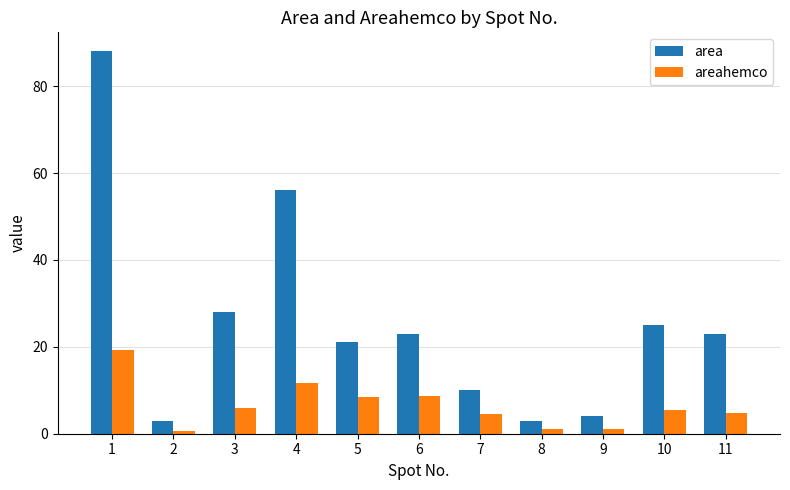

What is the average value of the areahemco series?

6.5